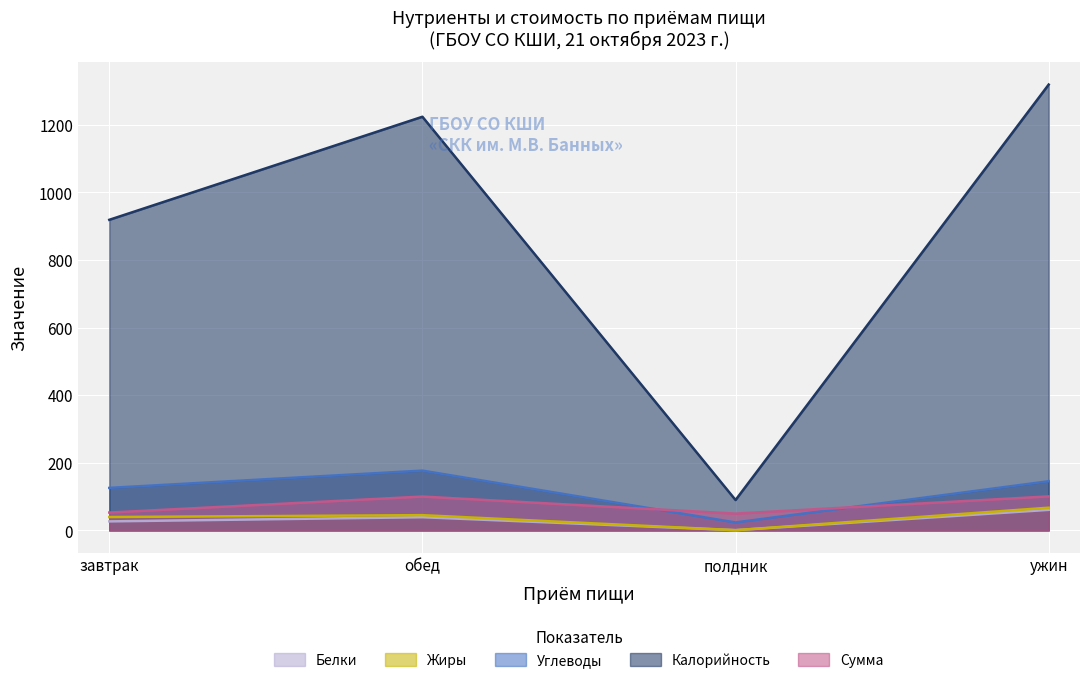

Which series has the largest range (max minus min)?

Калорийность